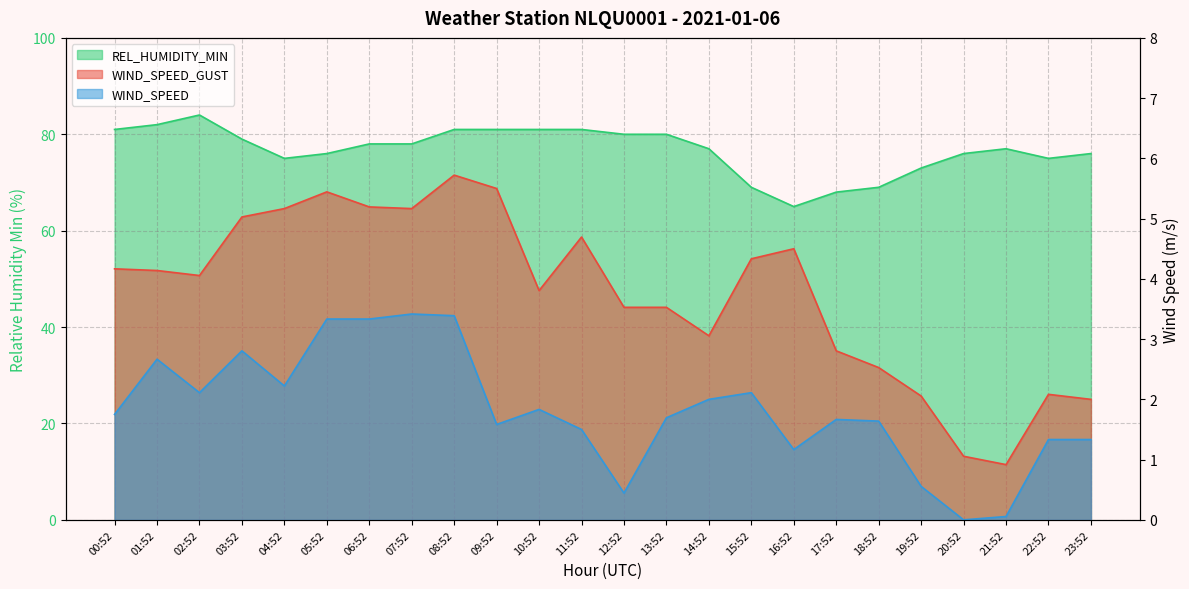

What position from the right is 02:52?

22